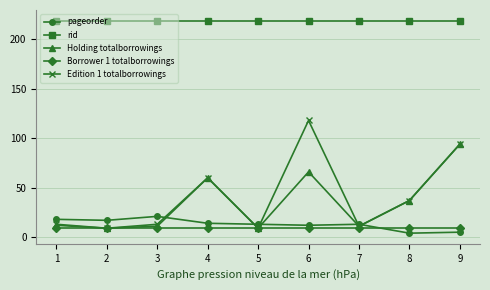

How many lines are shown in the chart?

5